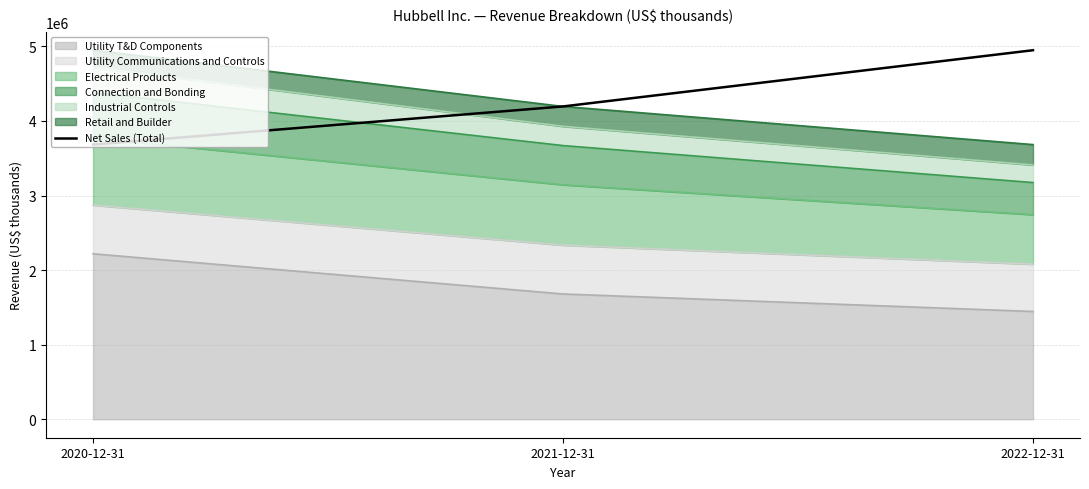

What position from the left is 2020-12-31?

1